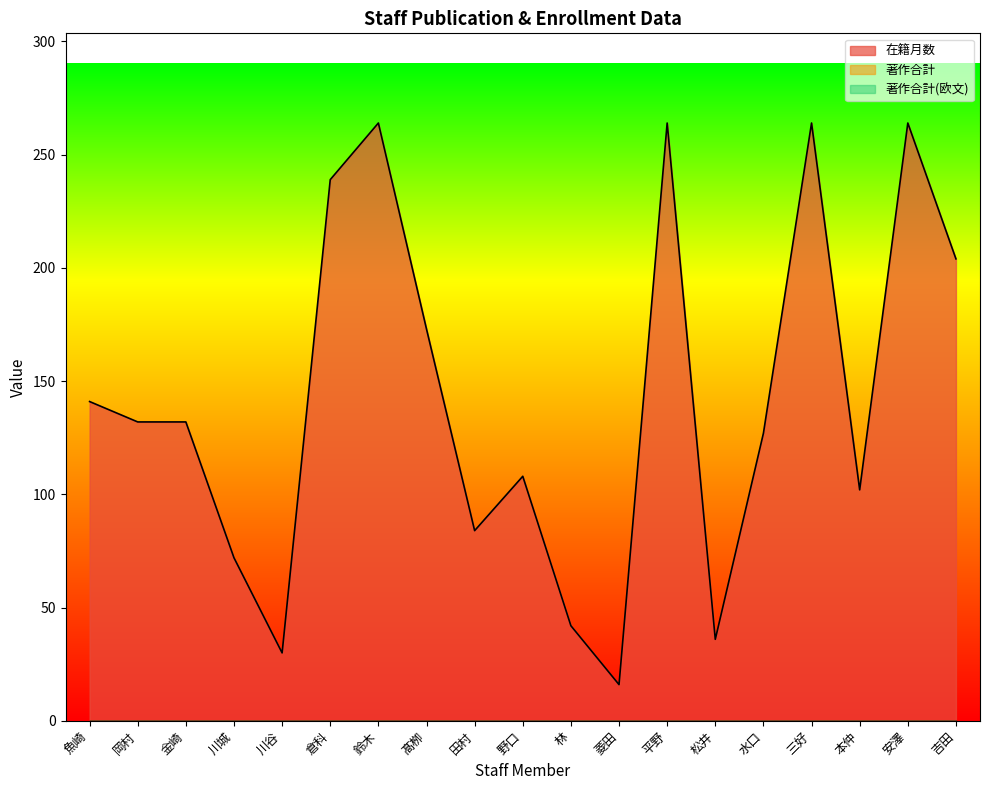

Is it true that 著作合計 equals 0 at 安澤?

True